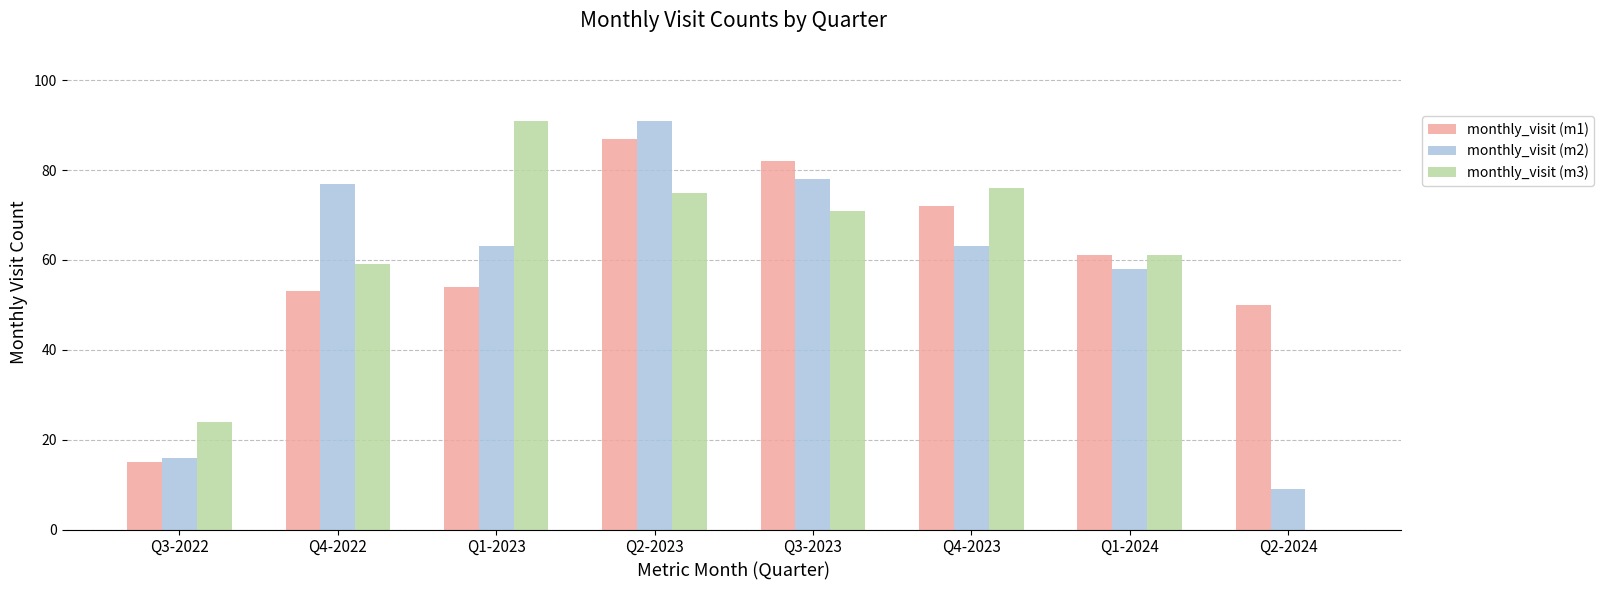

Is it true that monthly_visit (m3) equals 57 at Q2-2024?

False